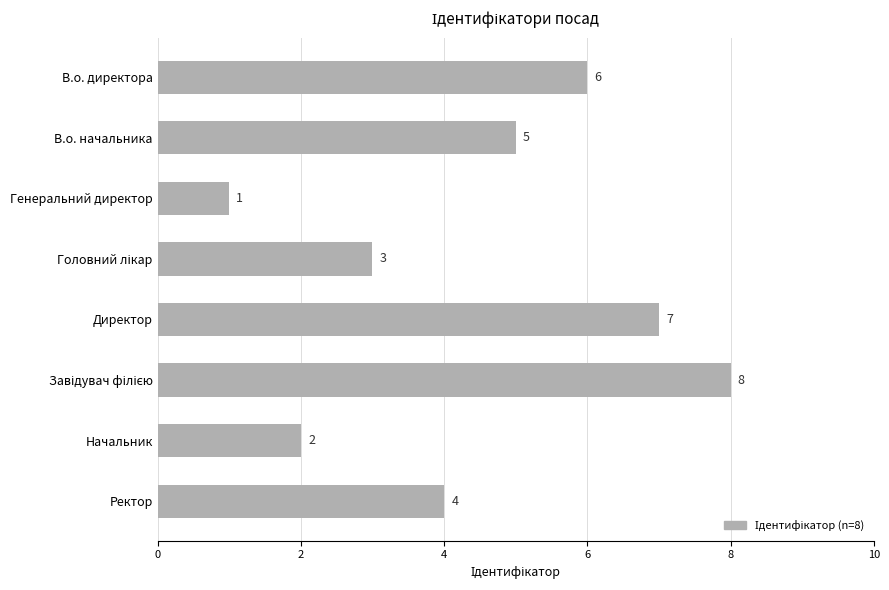

What is the sum of the values at Ректор and В.о. начальника?

9